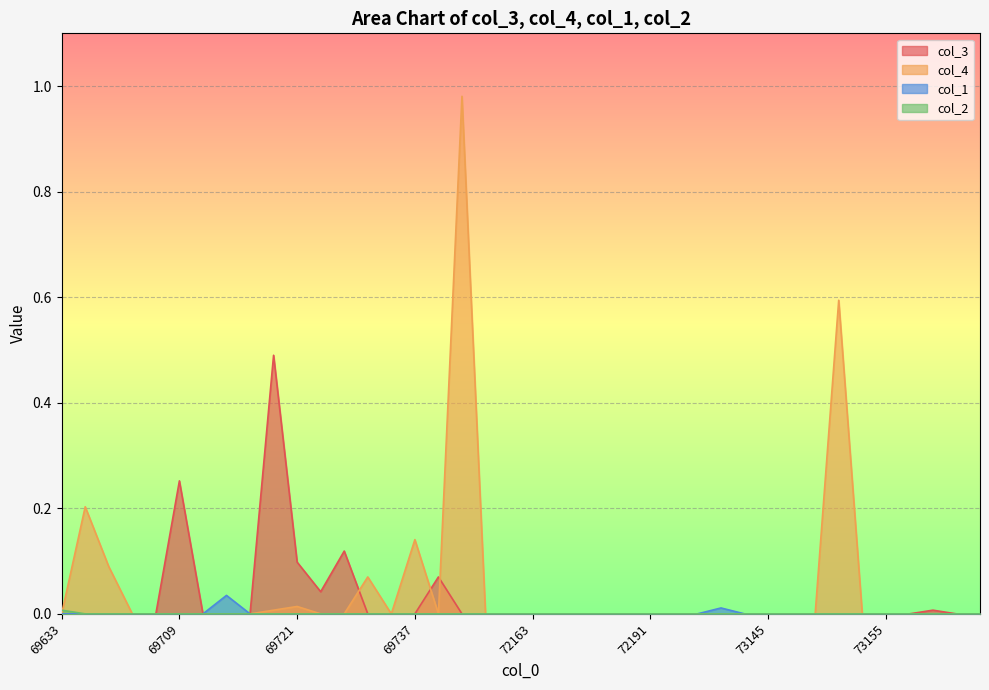

Rank the categories by col_1 value from lowest to highest.

69633, 69647, 69679, 69699, 69701, 69709, 69711, 69715, 69717, 69721, 69723, 69729, 69731, 69735, 69737, 69743, 69749, 71015, 72159, 72163, 72167, 72181, 72183, 72189, 72191, 72195, 73123, 73141, 73145, 73147, 73149, 73151, 73153, 73155, 73159, 73167, 73169, 73171, 73137, 69713